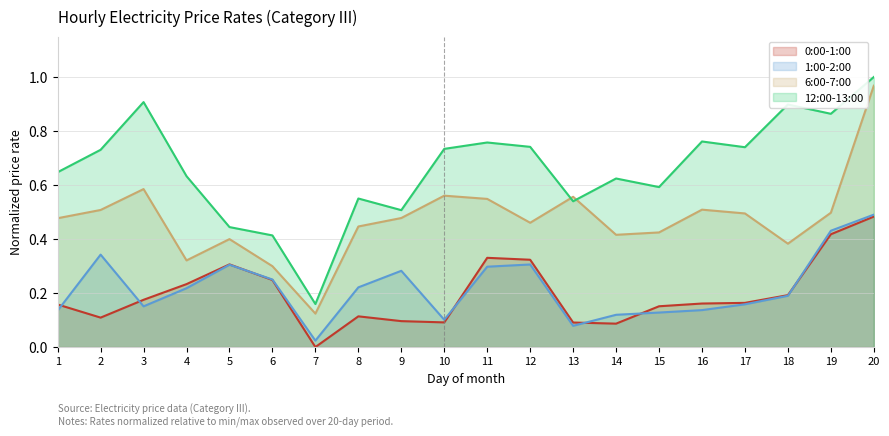

Which category has the lowest value across all series?

7